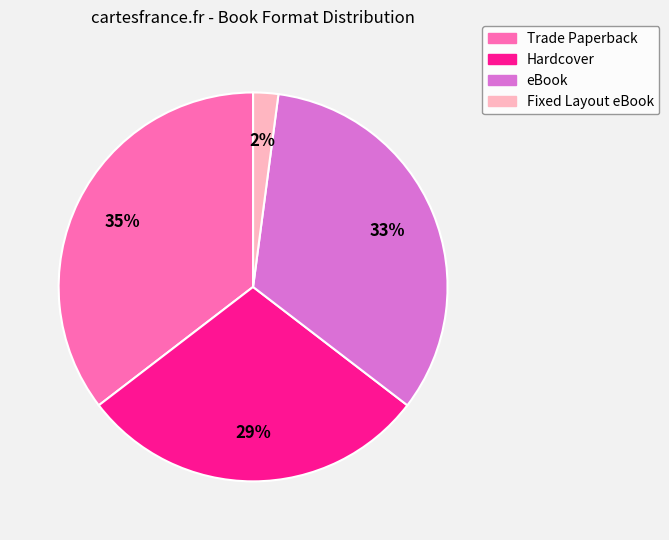

To the nearest percent, what is the average slice percentage?

25%